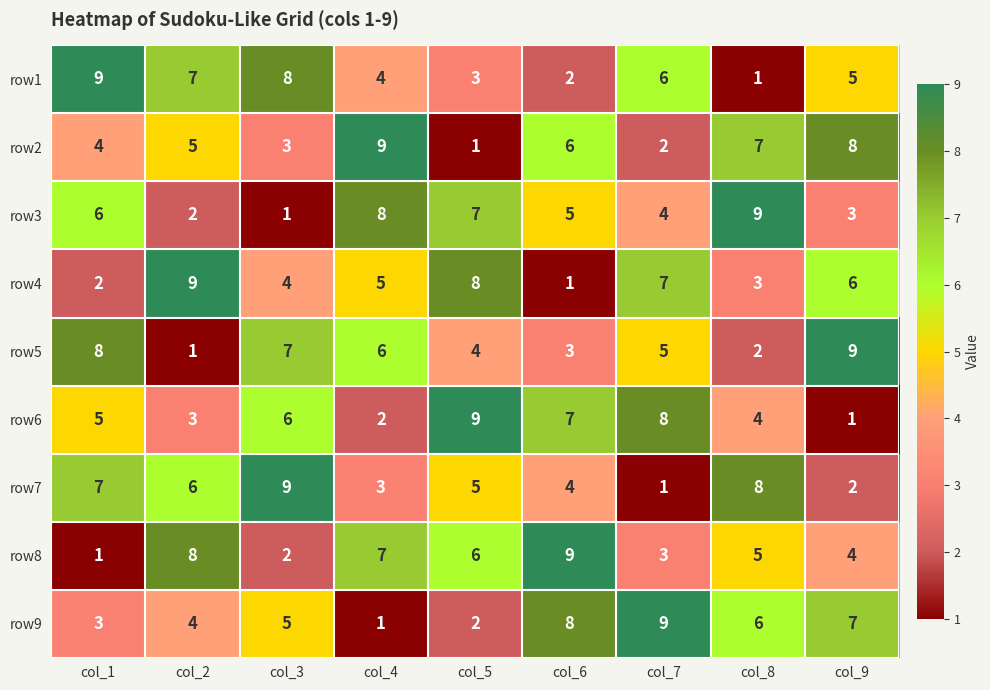

What is the difference between the highest and lowest values at col_4?

8